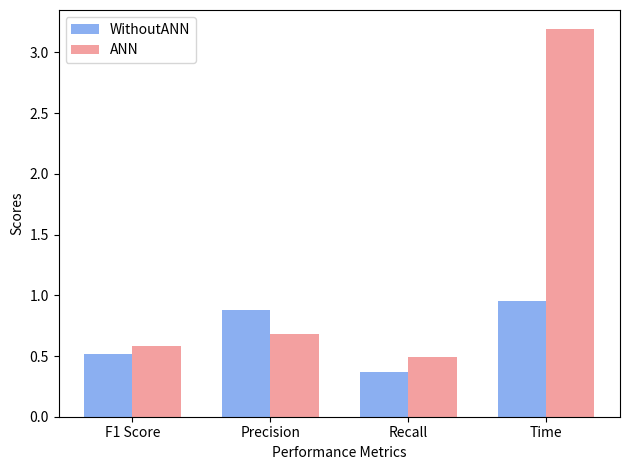

How many categories are shown in the chart?

4